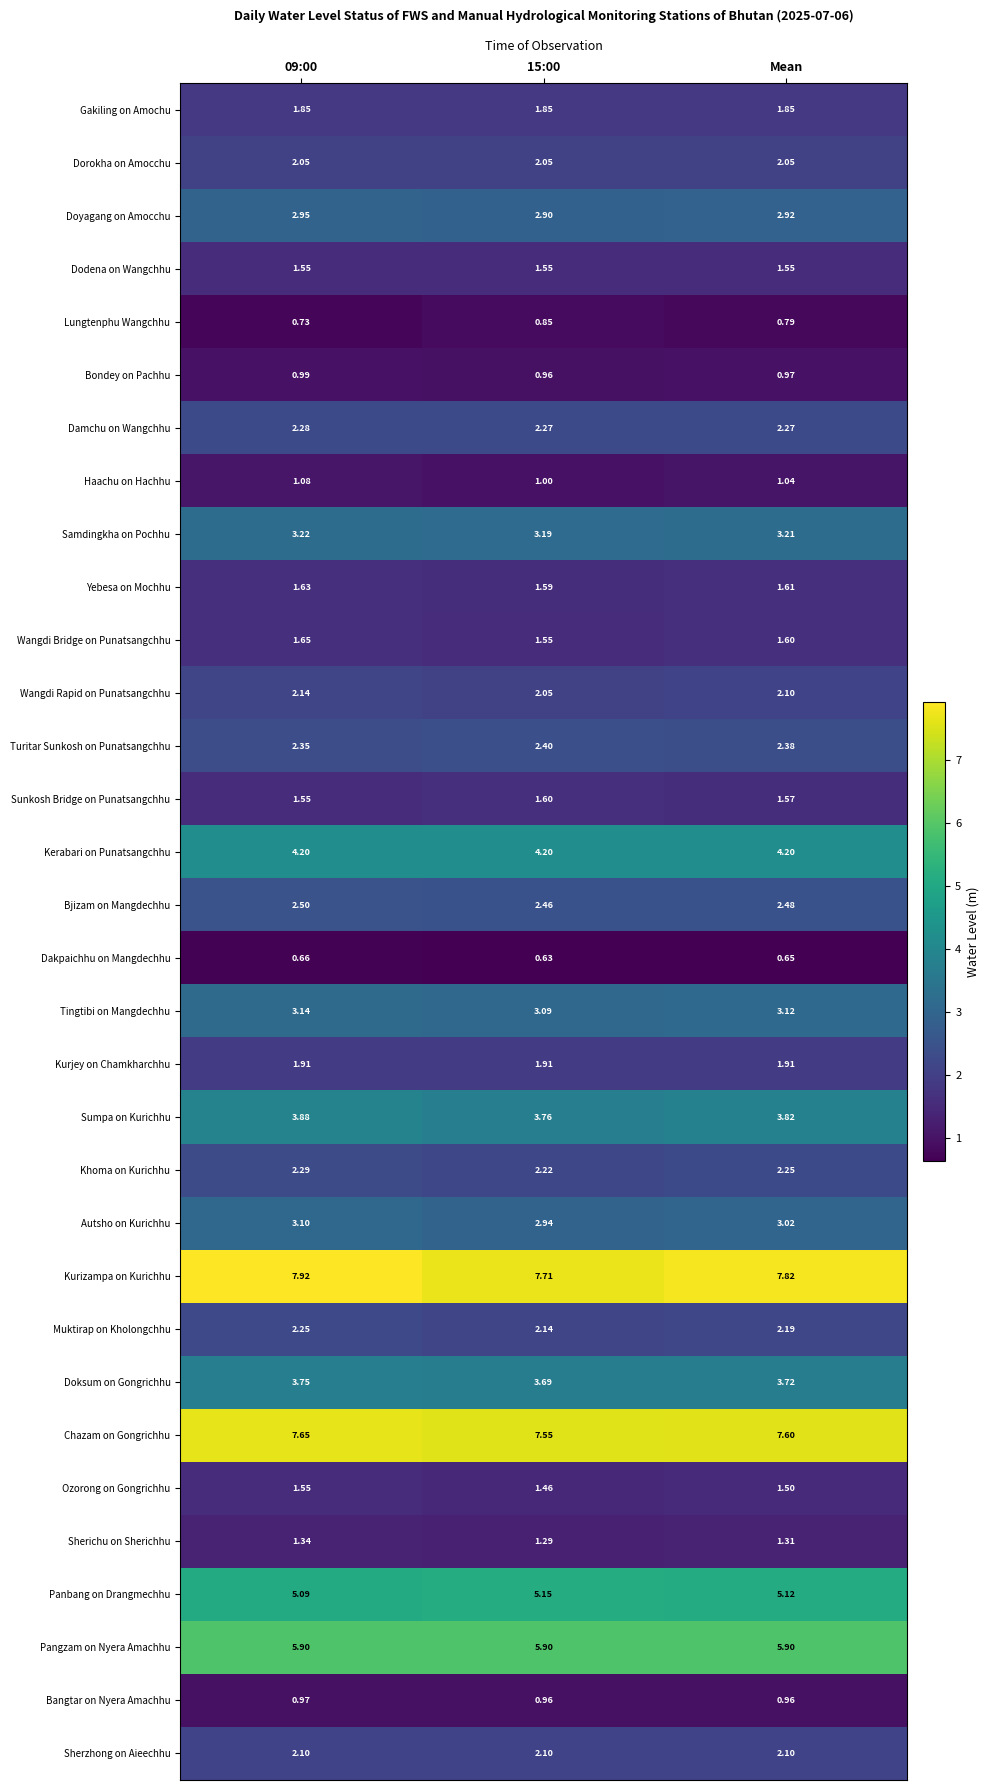

Which series has the widest spread of values?

Kurizampa on Kurichhu